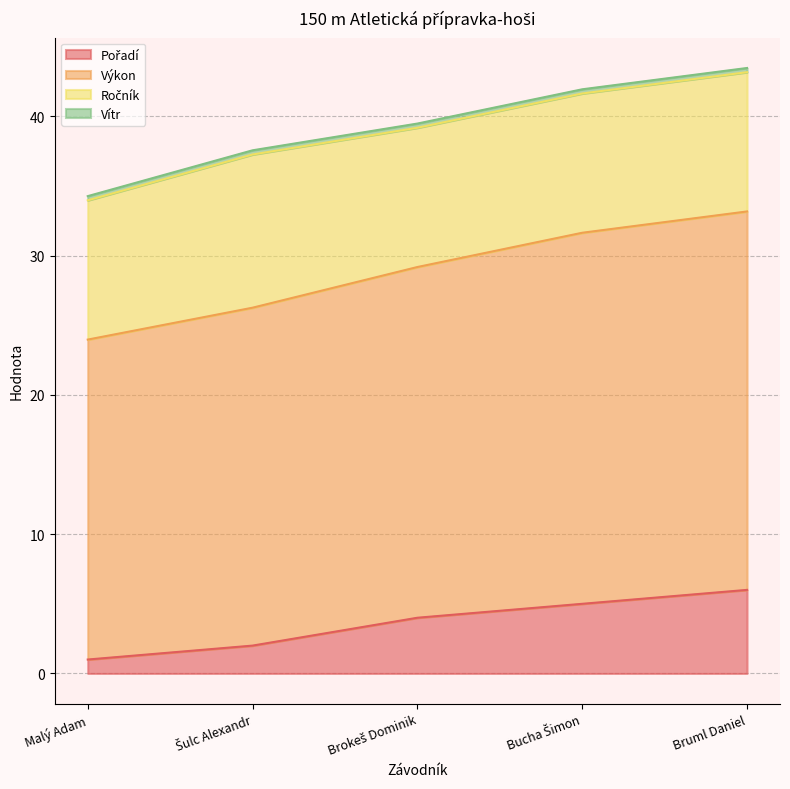

How many lines are shown in the chart?

4